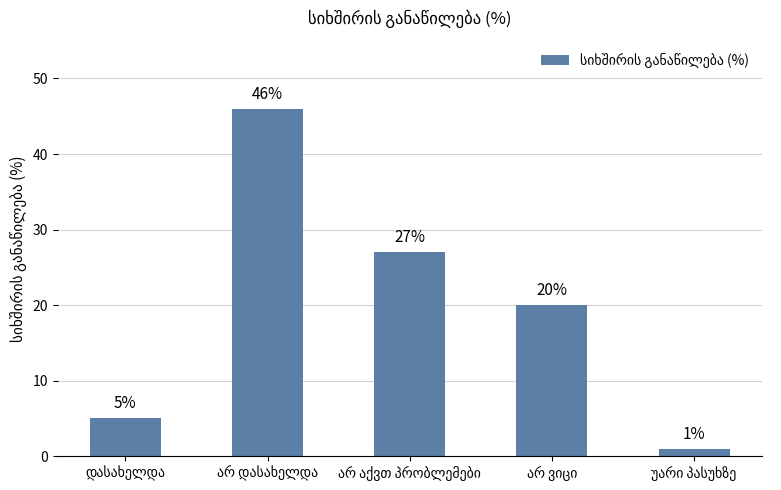

What is the value of the 2nd bar from the left?

46